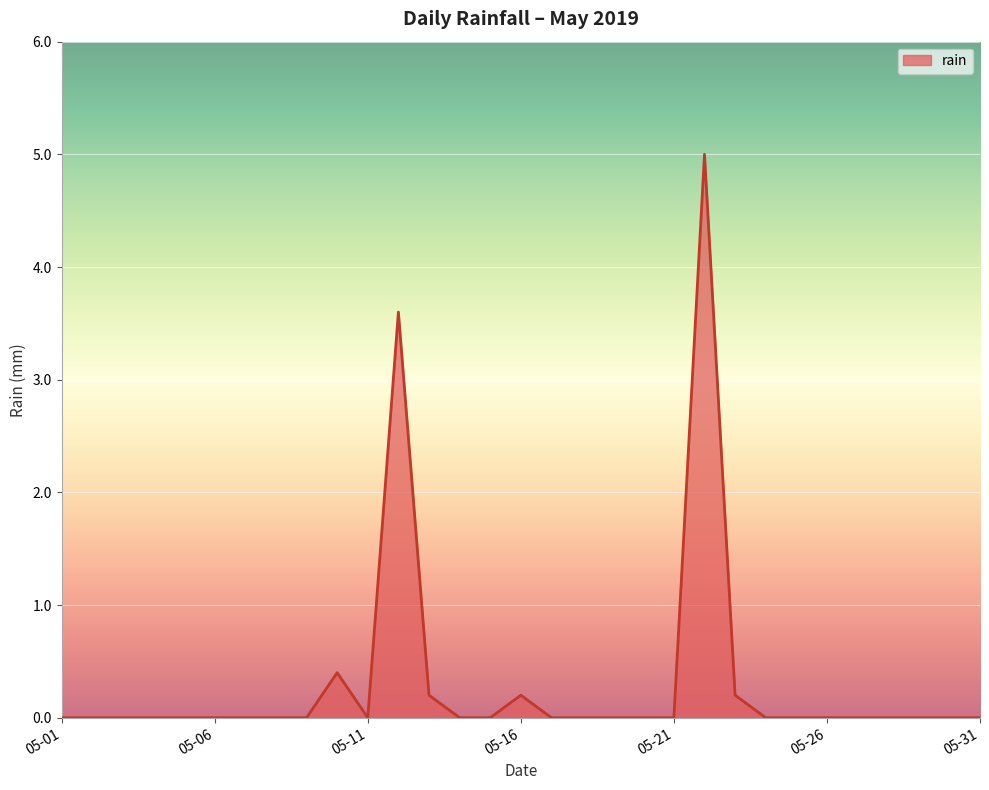

What is the difference between the maximum and minimum values?

5.0